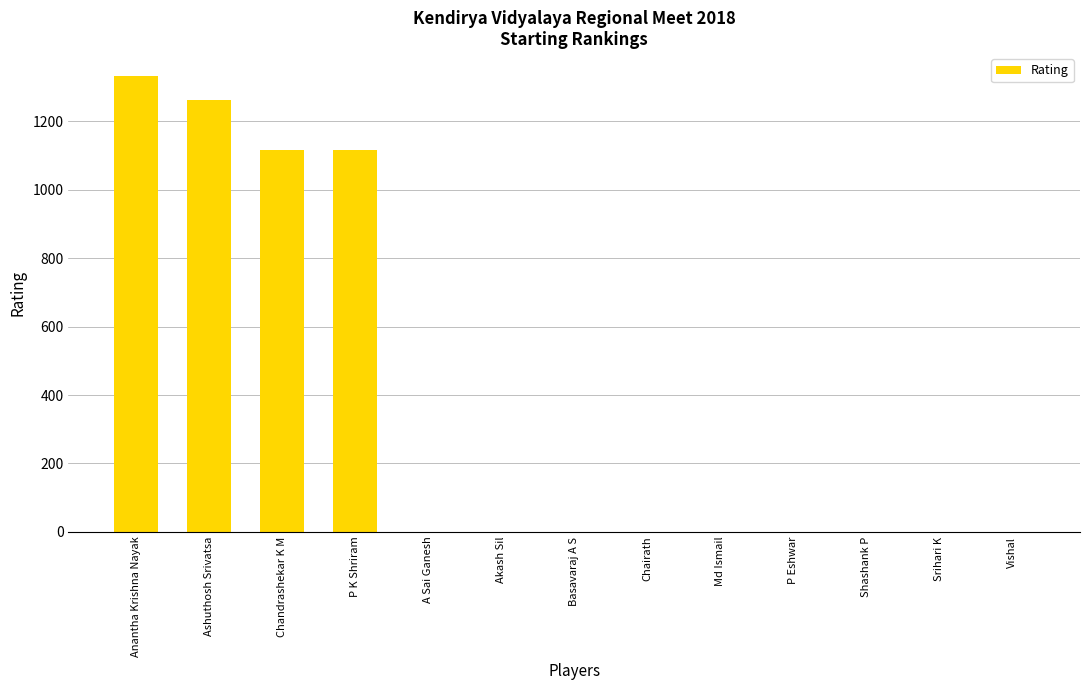

What is the change in value from Chandrashekar K M to Srihari K?

-1117